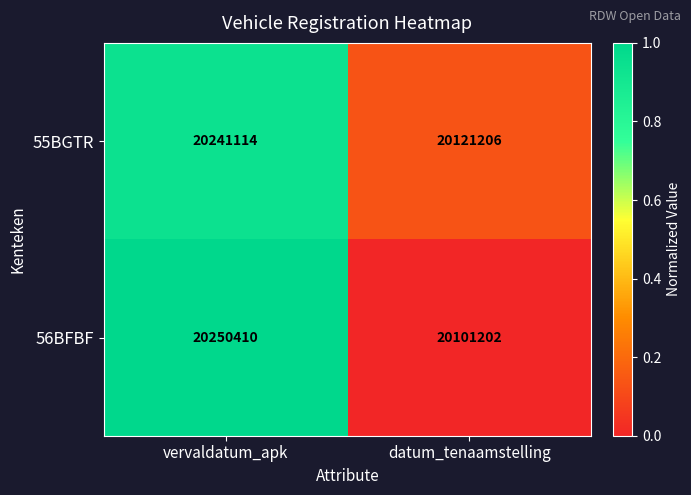

What is the difference between the maximum and minimum values in the 55BGTR series?

119908